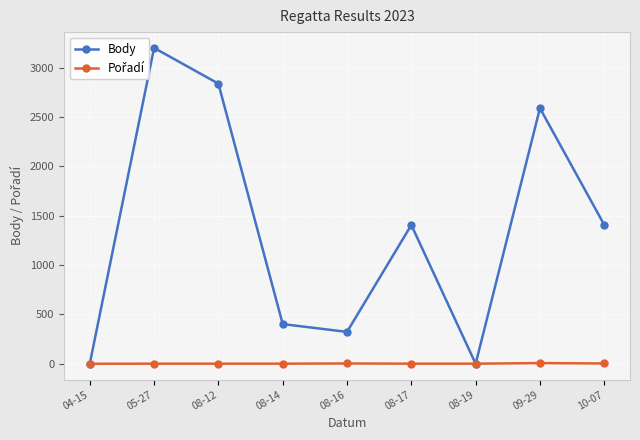

List the series in order of their overall mean, lowest first.

Pořadí, Body